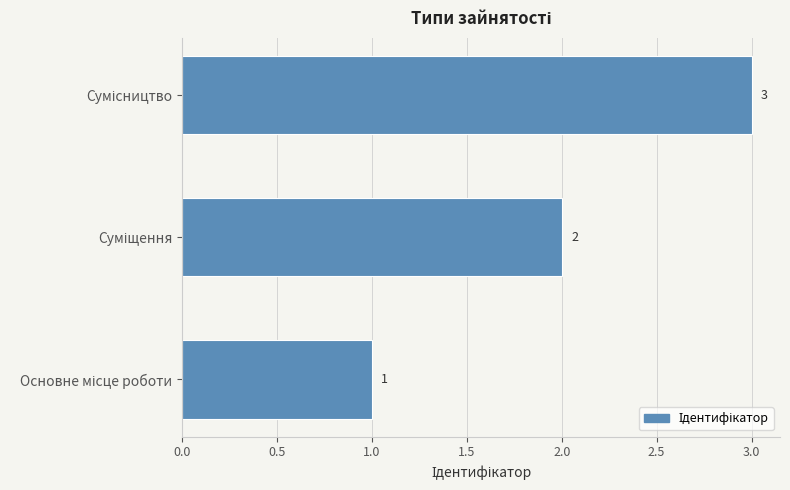

How many values are between 1 and 3?

3